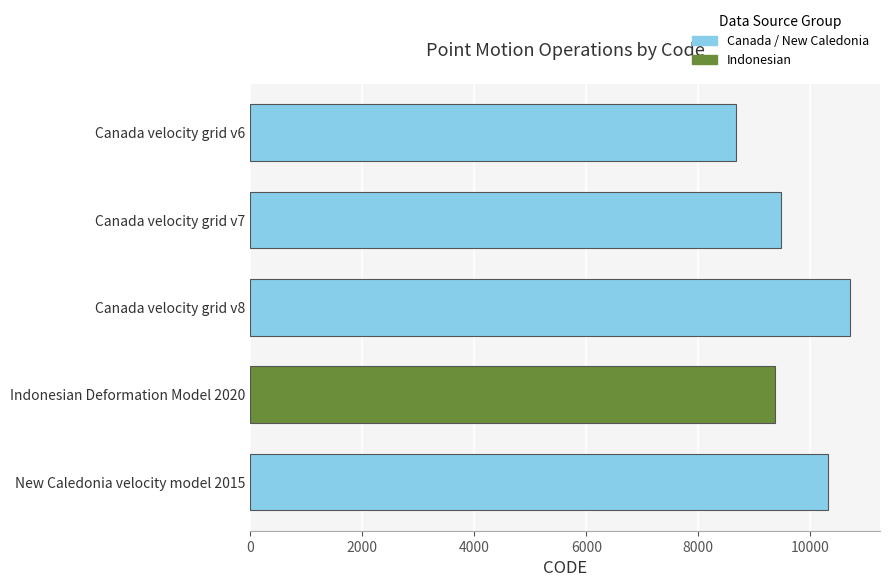

The chart shows a value of 15801 at Canada velocity grid v8. True or false?

False